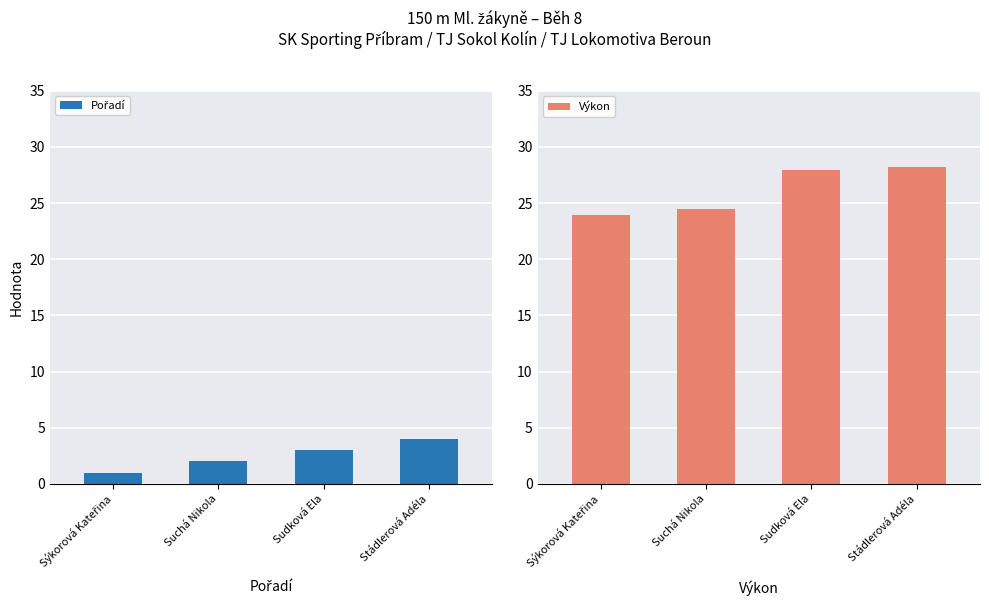

Is the value of Výkon at Sýkorová Kateřina greater than the value of Pořadí at Stádlerová Adéla?

Yes